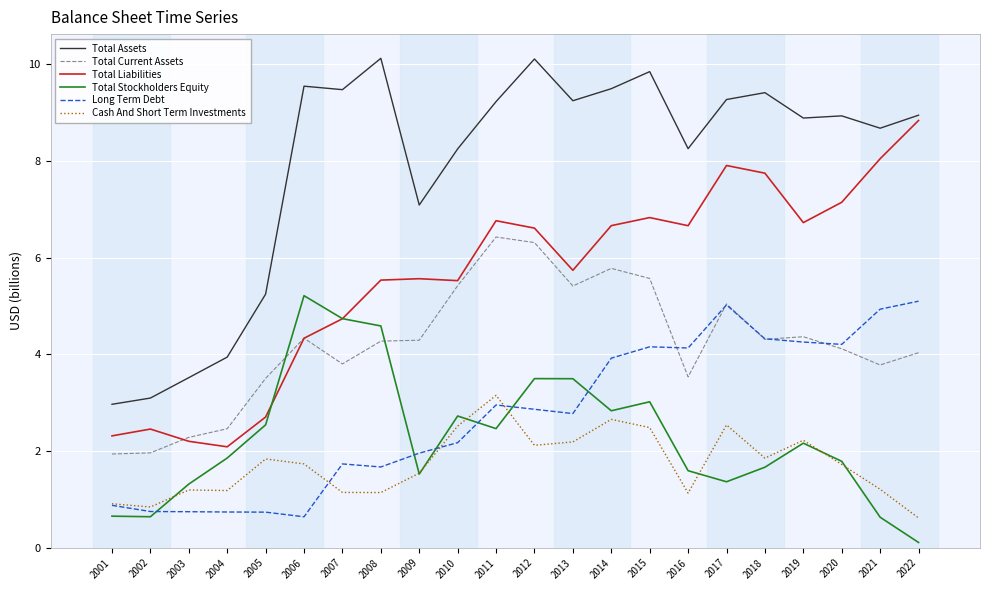

What is the total value across all series at 2007?

25.6